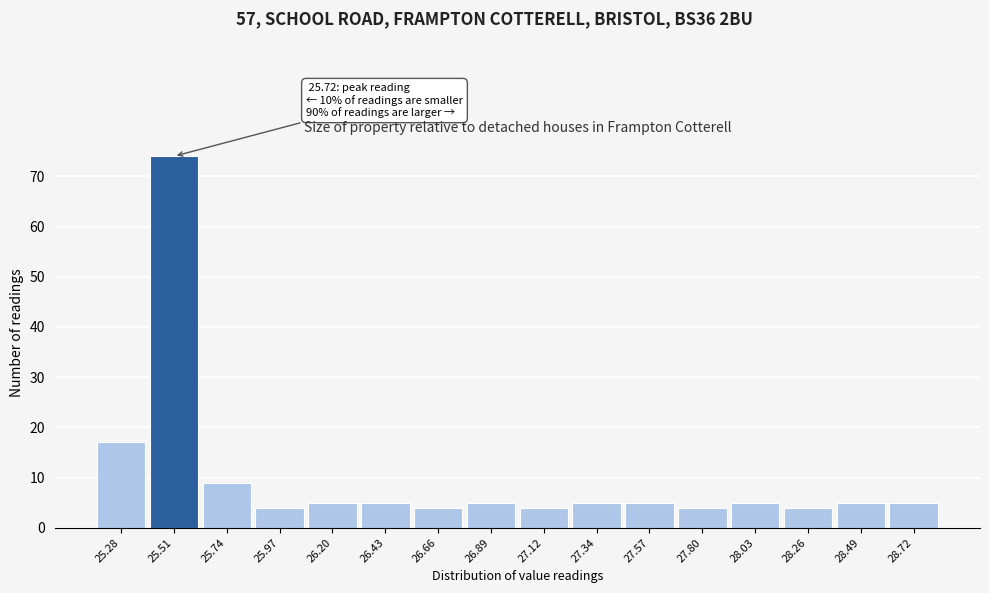

Reading left to right, transcribe all the data shown in this chart.

25.28=17	25.51=74	25.74=9	25.97=4	26.20=5	26.43=5	26.66=4	26.89=5	27.12=4	27.34=5	27.57=5	27.80=4	28.03=5	28.26=4	28.49=5	28.72=5